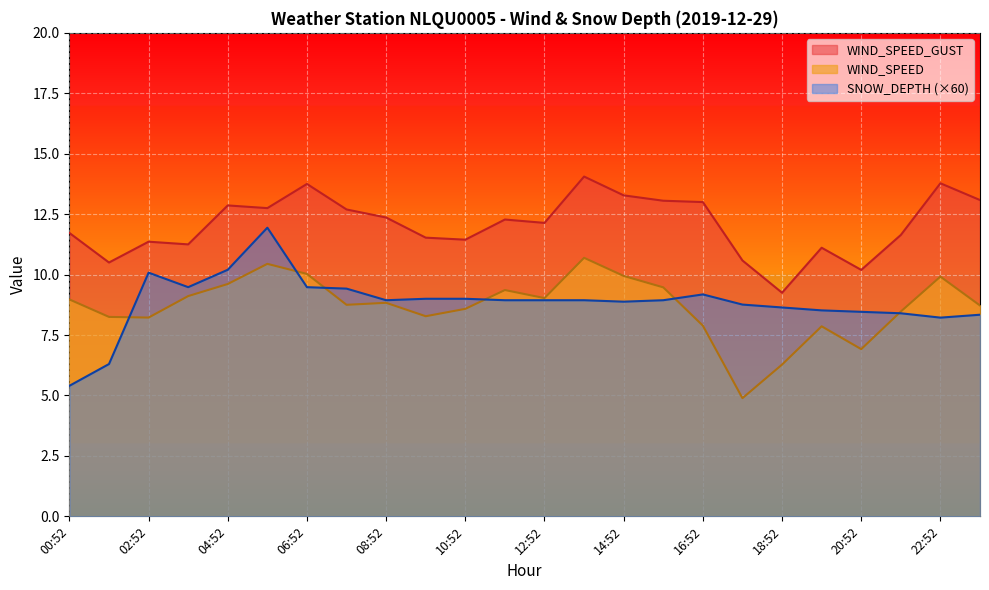

Between 07:52 and 18:52, which is larger?

07:52